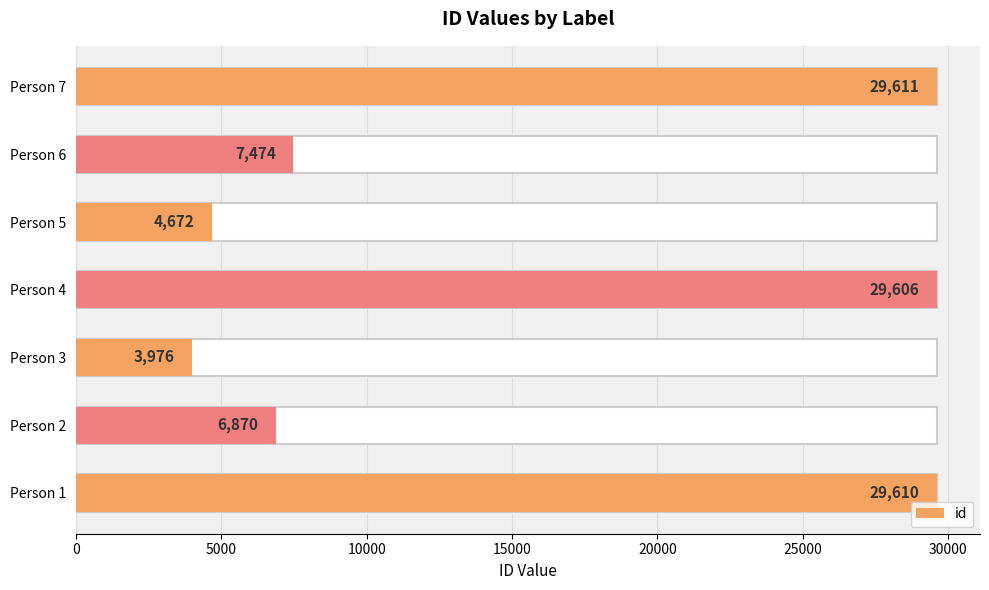

What is the sum of all values?

111819